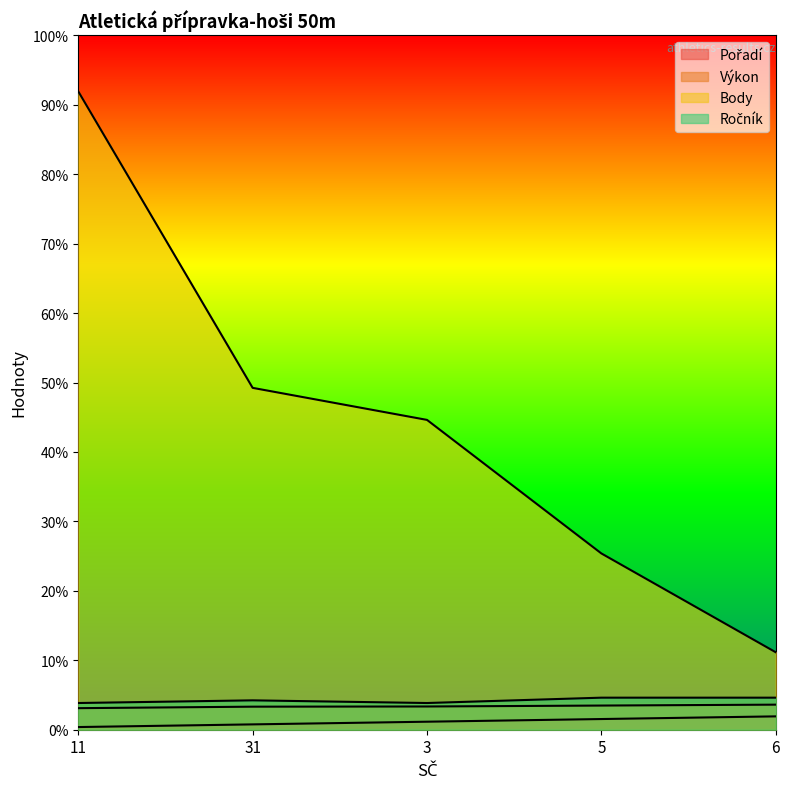

Rank the series at 3 from highest to lowest value.

Body, Ročník, Výkon, Pořadí